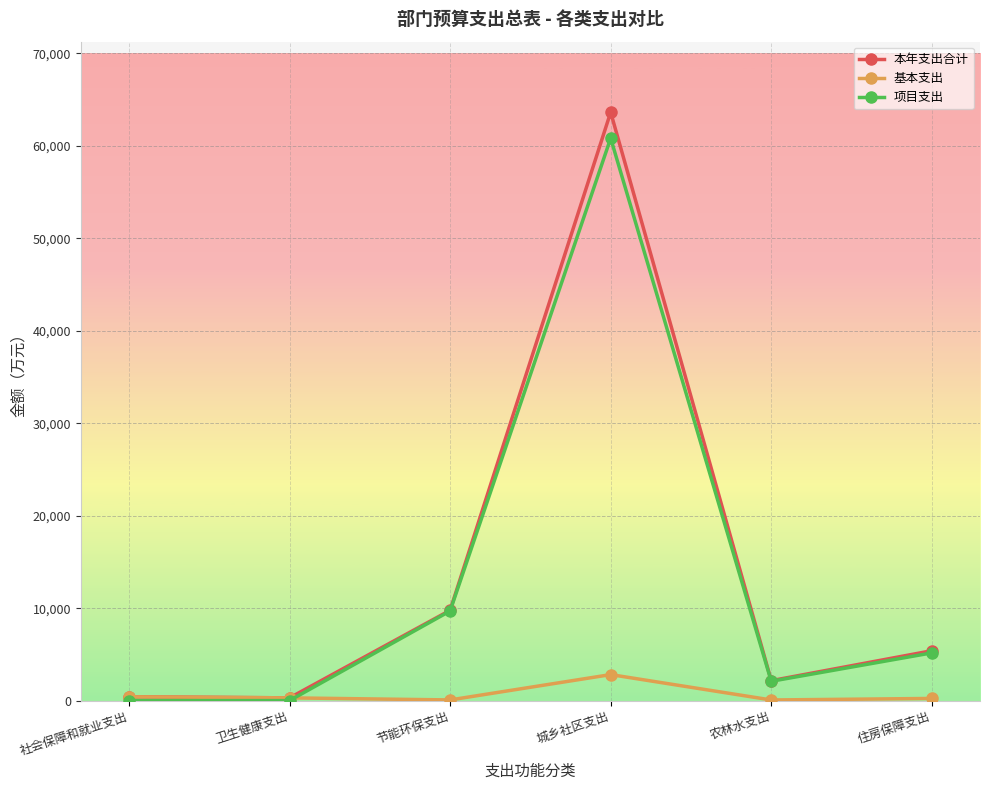

True or false: 项目支出 has more than 1 interior local peaks.

False